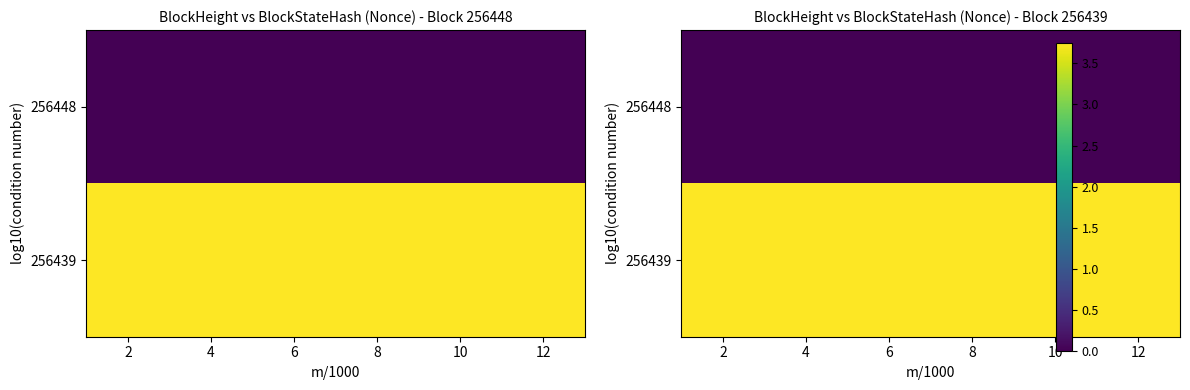

The 256439 series shows 1.1 at 12. True or false?

False